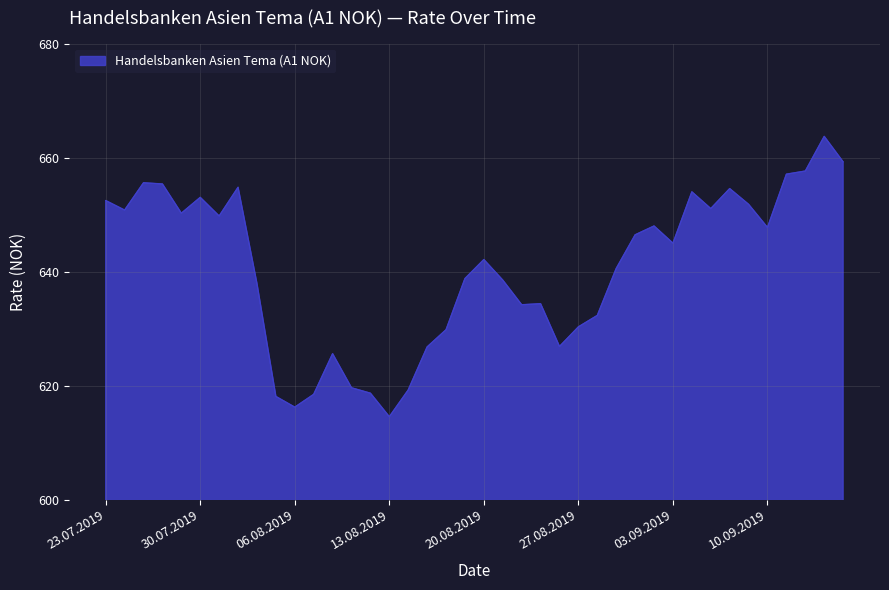

What is the average value?

640.5